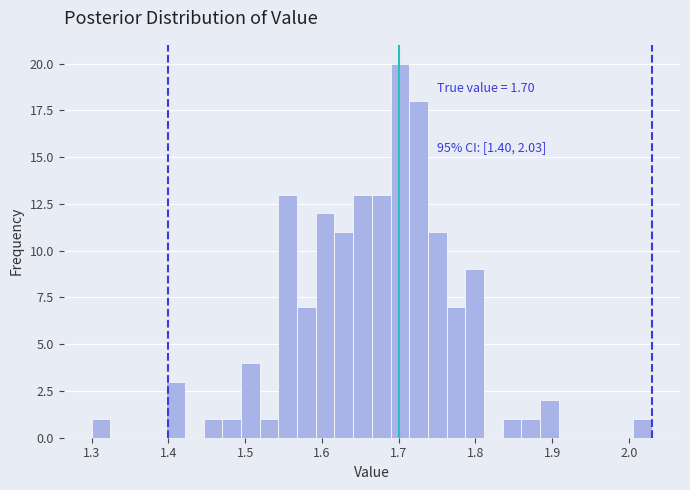

Read against the x-axis, roughly where is the centre of the tallest bar?

1.70